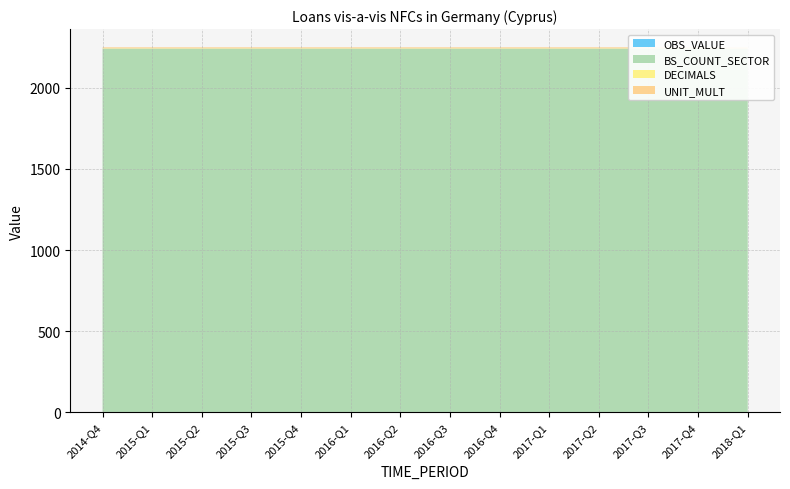

List the labels in order of UNIT_MULT value, smallest first.

2014-Q4, 2015-Q1, 2015-Q2, 2015-Q3, 2015-Q4, 2016-Q1, 2016-Q2, 2016-Q3, 2016-Q4, 2017-Q1, 2017-Q2, 2017-Q3, 2017-Q4, 2018-Q1